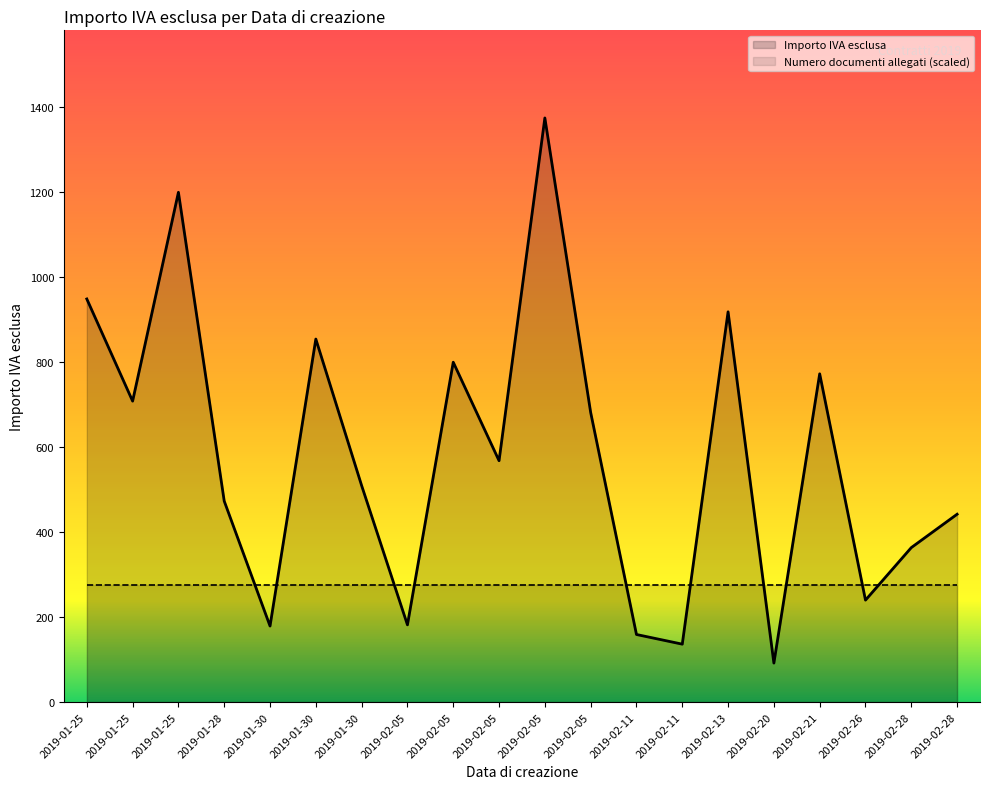

What is the label of the 10th point from the left?

2019-02-05